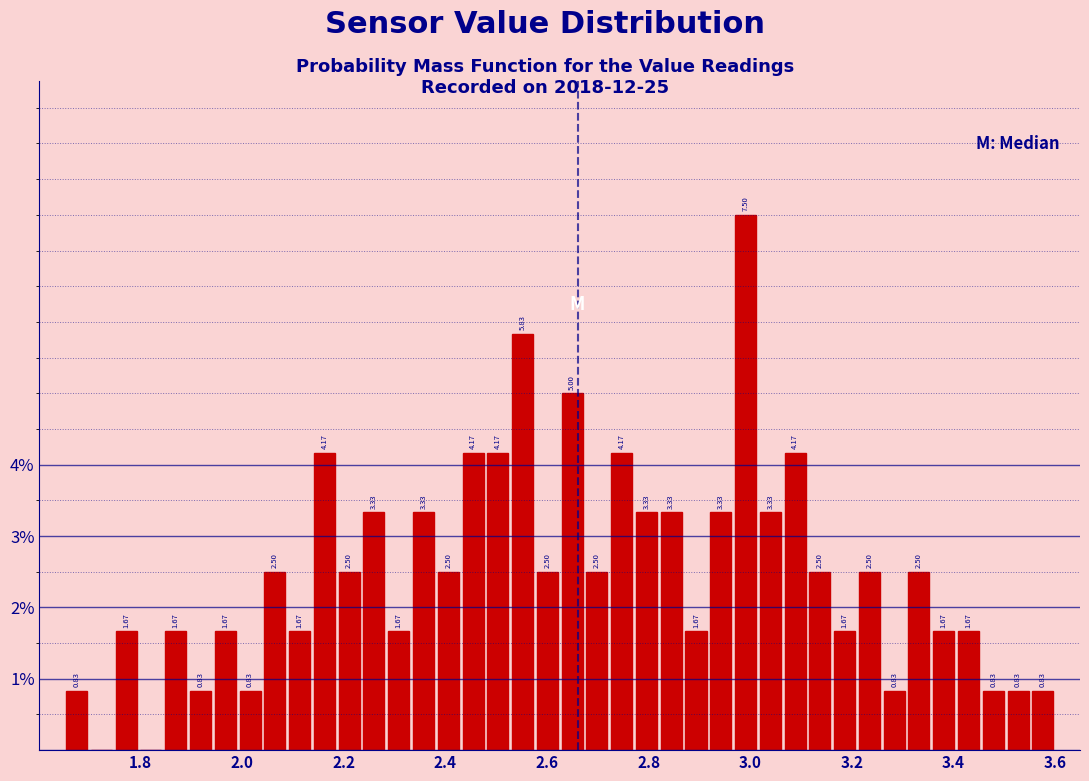

Read against the x-axis, roughly where is the centre of the tallest bar?

3.00